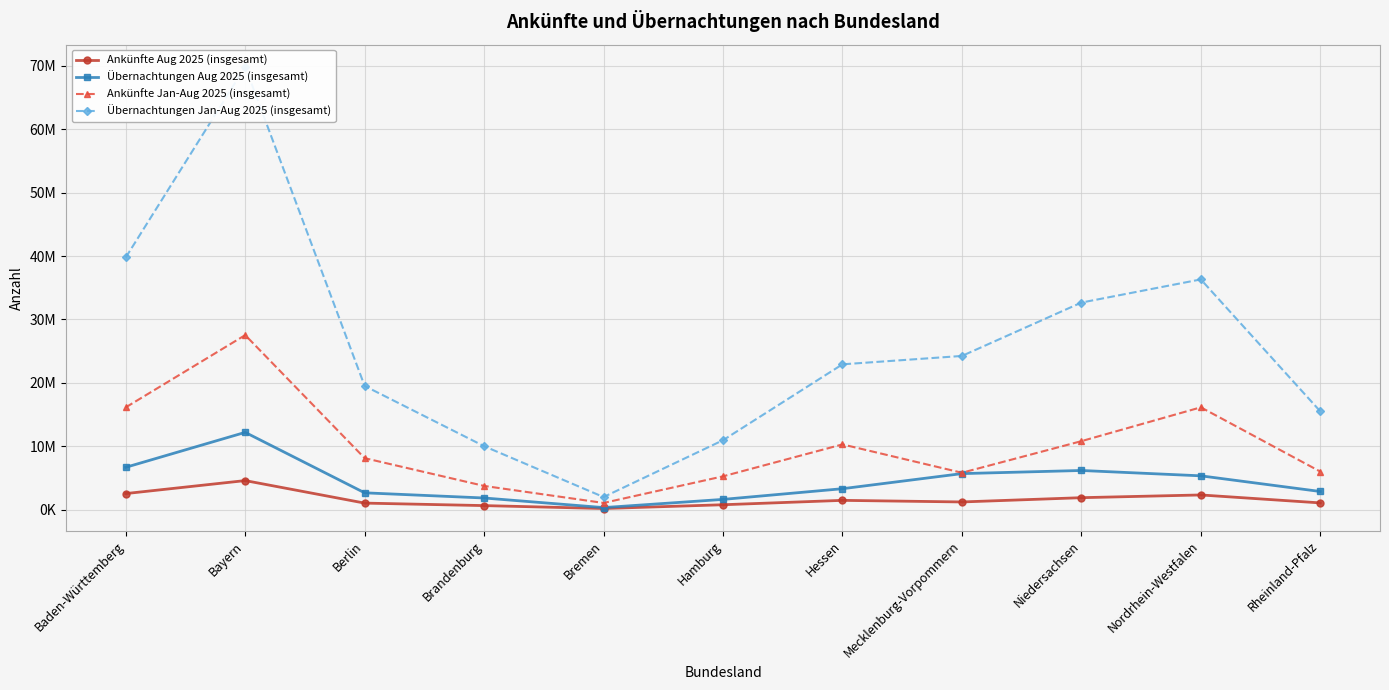

Reading left to right, what are all the values shown in this chart?

Ankünfte Aug 2025 (insgesamt): 2513978	4563330	1010574	616937	156716	751844	1443777	1192128	1865647	2296641	1042511
Übernachtungen Aug 2025 (insgesamt): 6658068	12173155	2633012	1816858	302480	1594106	3282795	5663984	6158216	5314341	2842873
Ankünfte Jan-Aug 2025 (insgesamt): 16121225	27520912	8102800	3722534	1035956	5235604	10273640	5799967	10785562	16124820	5984633
Übernachtungen Jan-Aug 2025 (insgesamt): 39776327	69866158	19491122	9992562	1967436	10935114	22910202	24231757	32652924	36308358	15494190